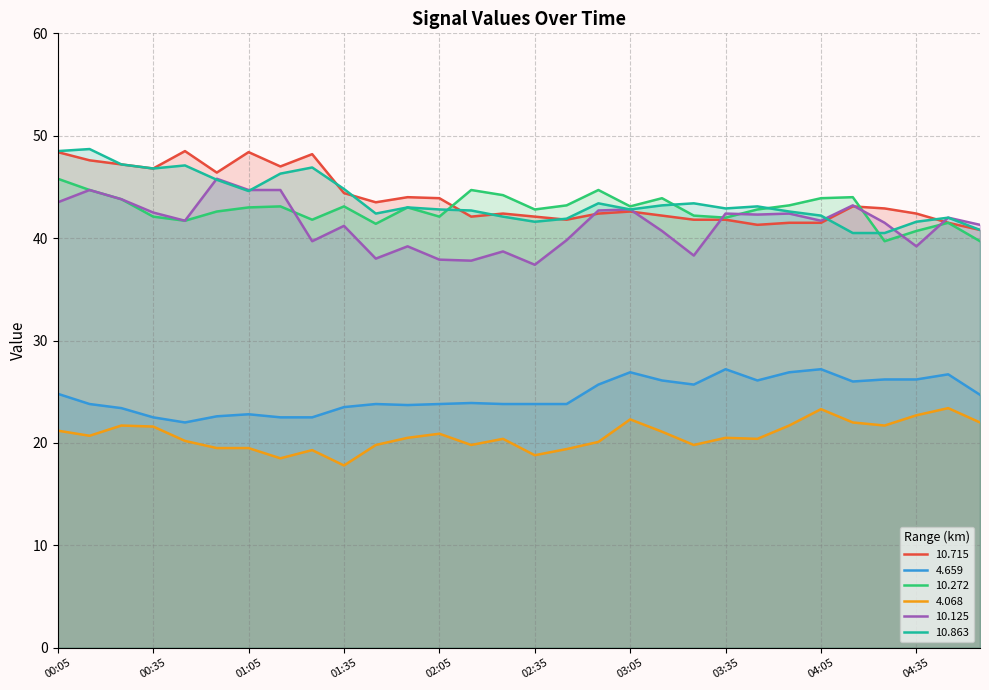

What is the value of the 10.272 point at the 15th from the left?

44.2